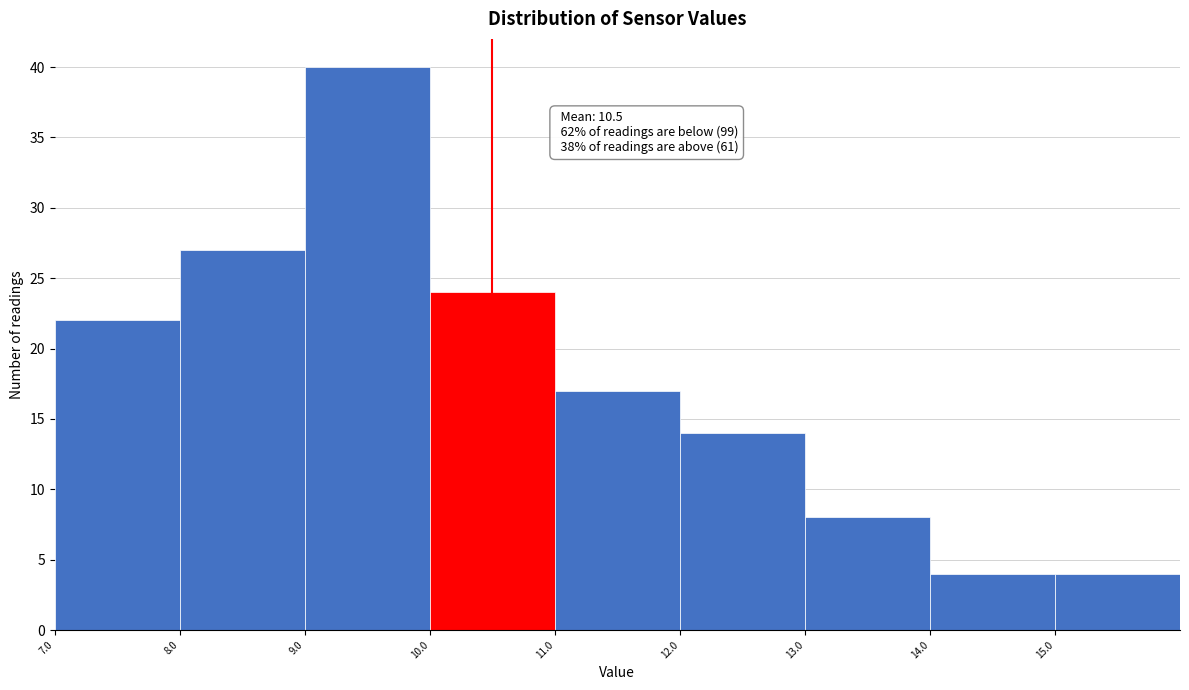

Over which range of the x-axis is the bar tallest?

9 to 10